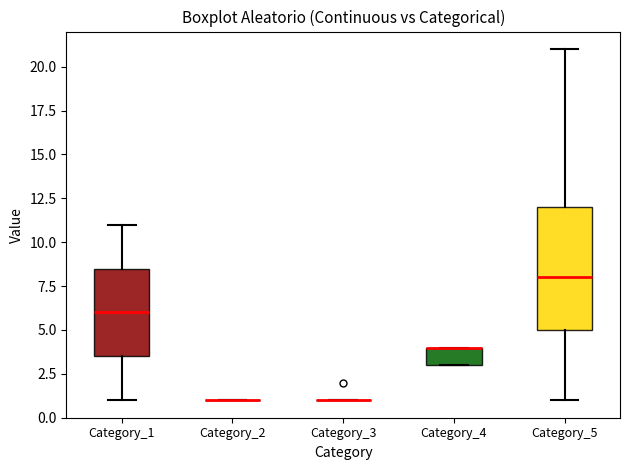

Reading left to right, read every box against the y-axis: the position of its median line, the range the box covers, and the ends of its whiskers. The values are not printed on the chart, so give them approximately, as read against the axis.

Category_1: median 6.0, box 3.5 to 8.5, whiskers 1.0 to 11.0
Category_2: box collapsed to a line at 1.0, whiskers 1.0 to 1.0
Category_3: box collapsed to a line at 1.0, whiskers 1.0 to 1.0
Category_4: median 4.0 (drawn on the box's upper edge), box 3.0 to 4.0, whiskers 3.0 to 4.0
Category_5: median 8.0, box 5.0 to 12.0, whiskers 1.0 to 21.0